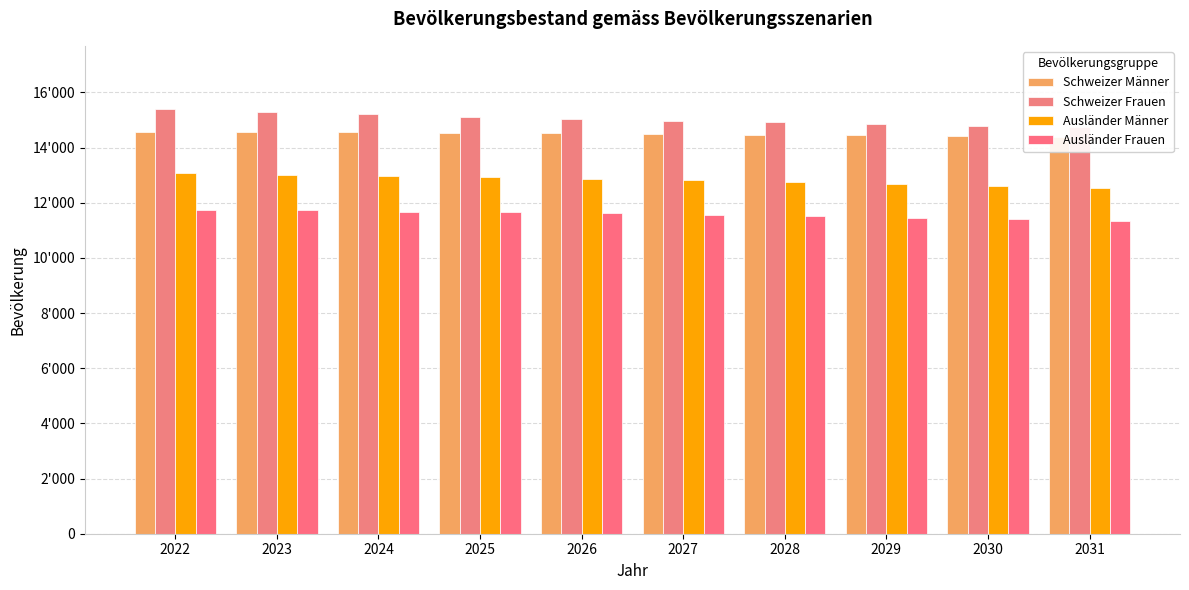

What is the sum of all Schweizer Männer values?

144920